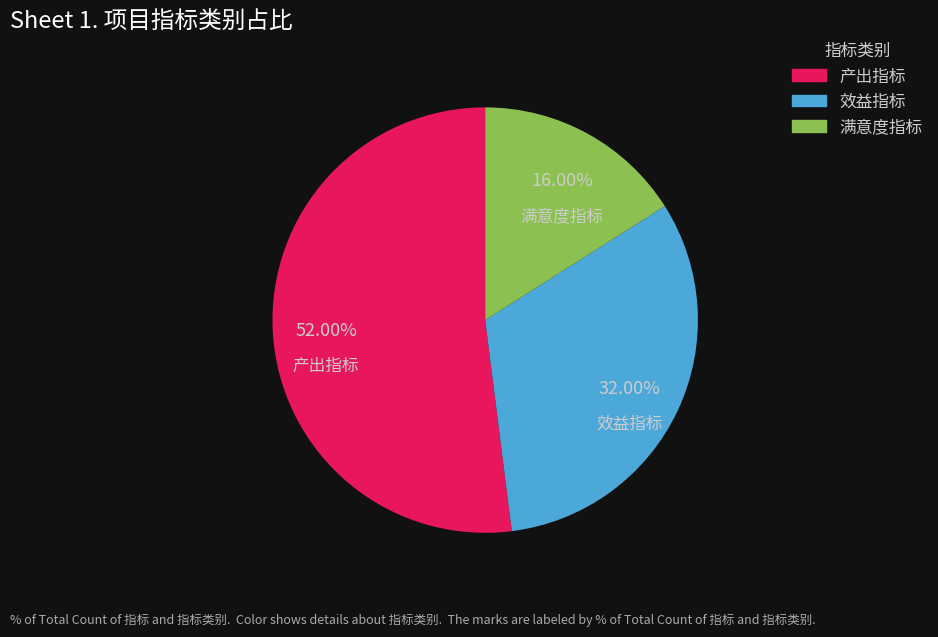

How many segments does this pie chart have?

3